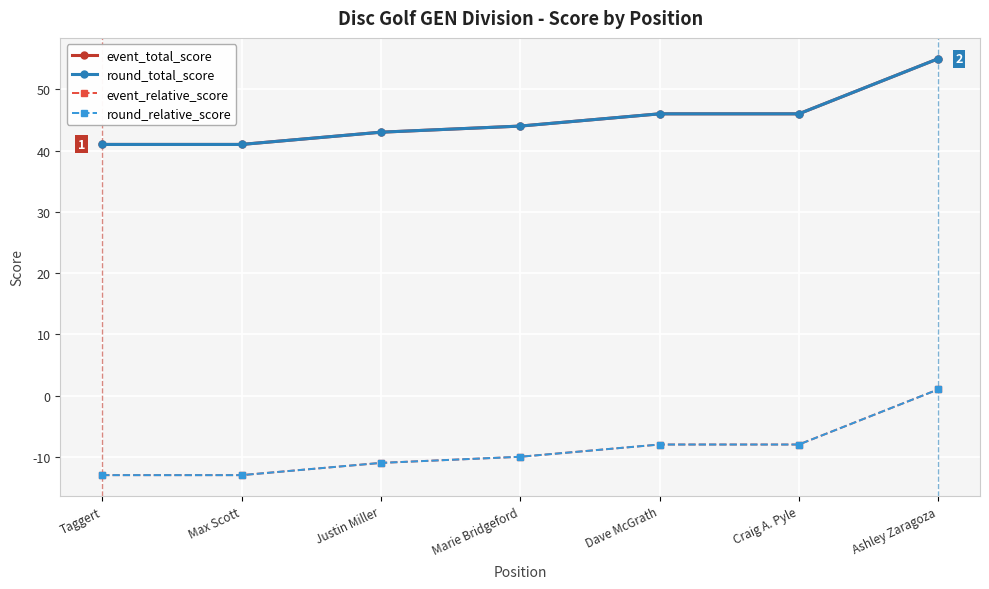

True or false: event_relative_score and round_relative_score intersect in this chart.

False